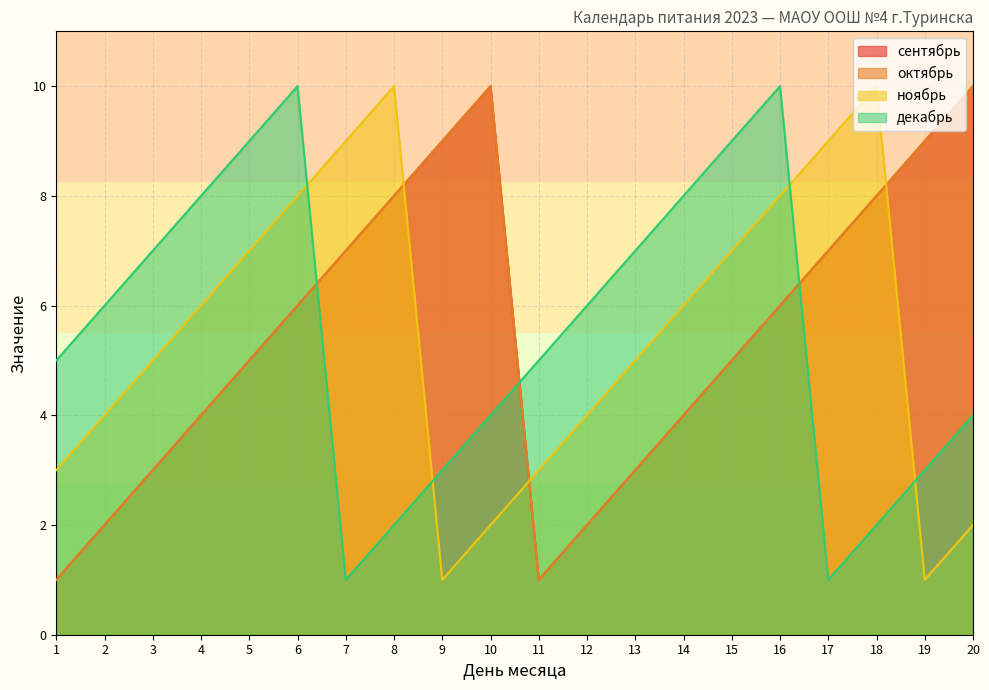

List the labels in order of октябрь value, smallest first.

1, 11, 2, 12, 3, 13, 4, 14, 5, 15, 6, 16, 7, 17, 8, 18, 9, 19, 10, 20